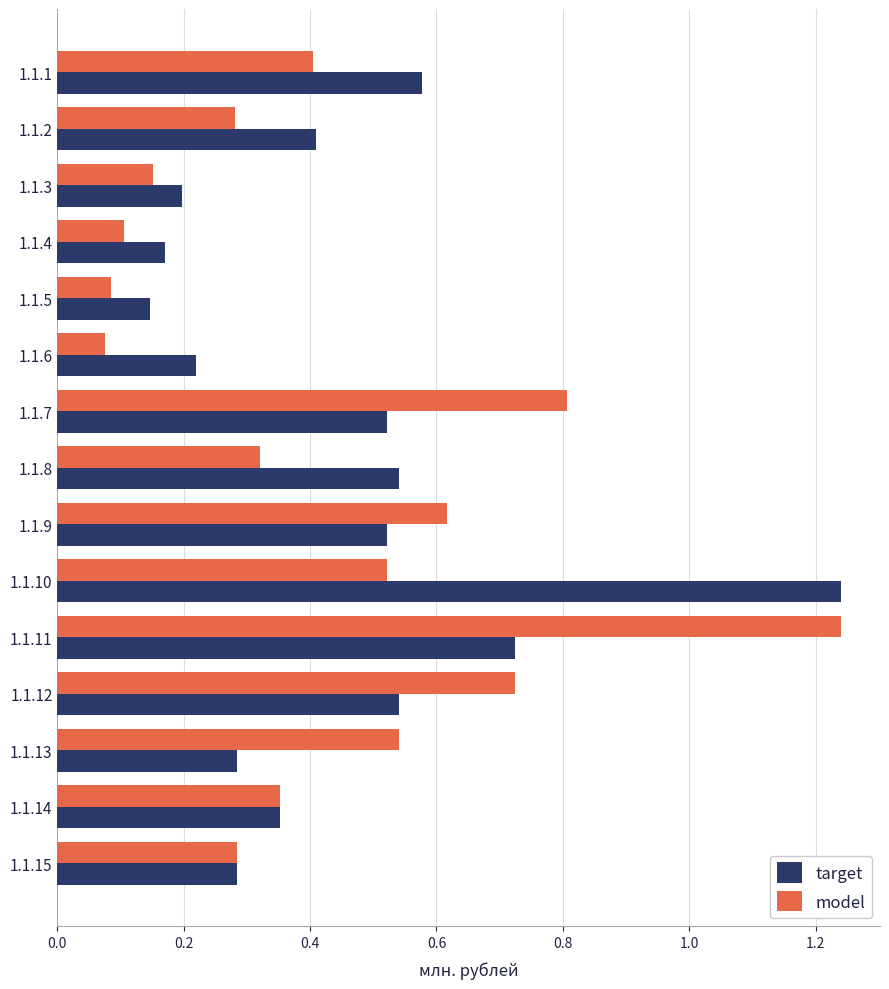

Which series has the largest range (max minus min)?

model